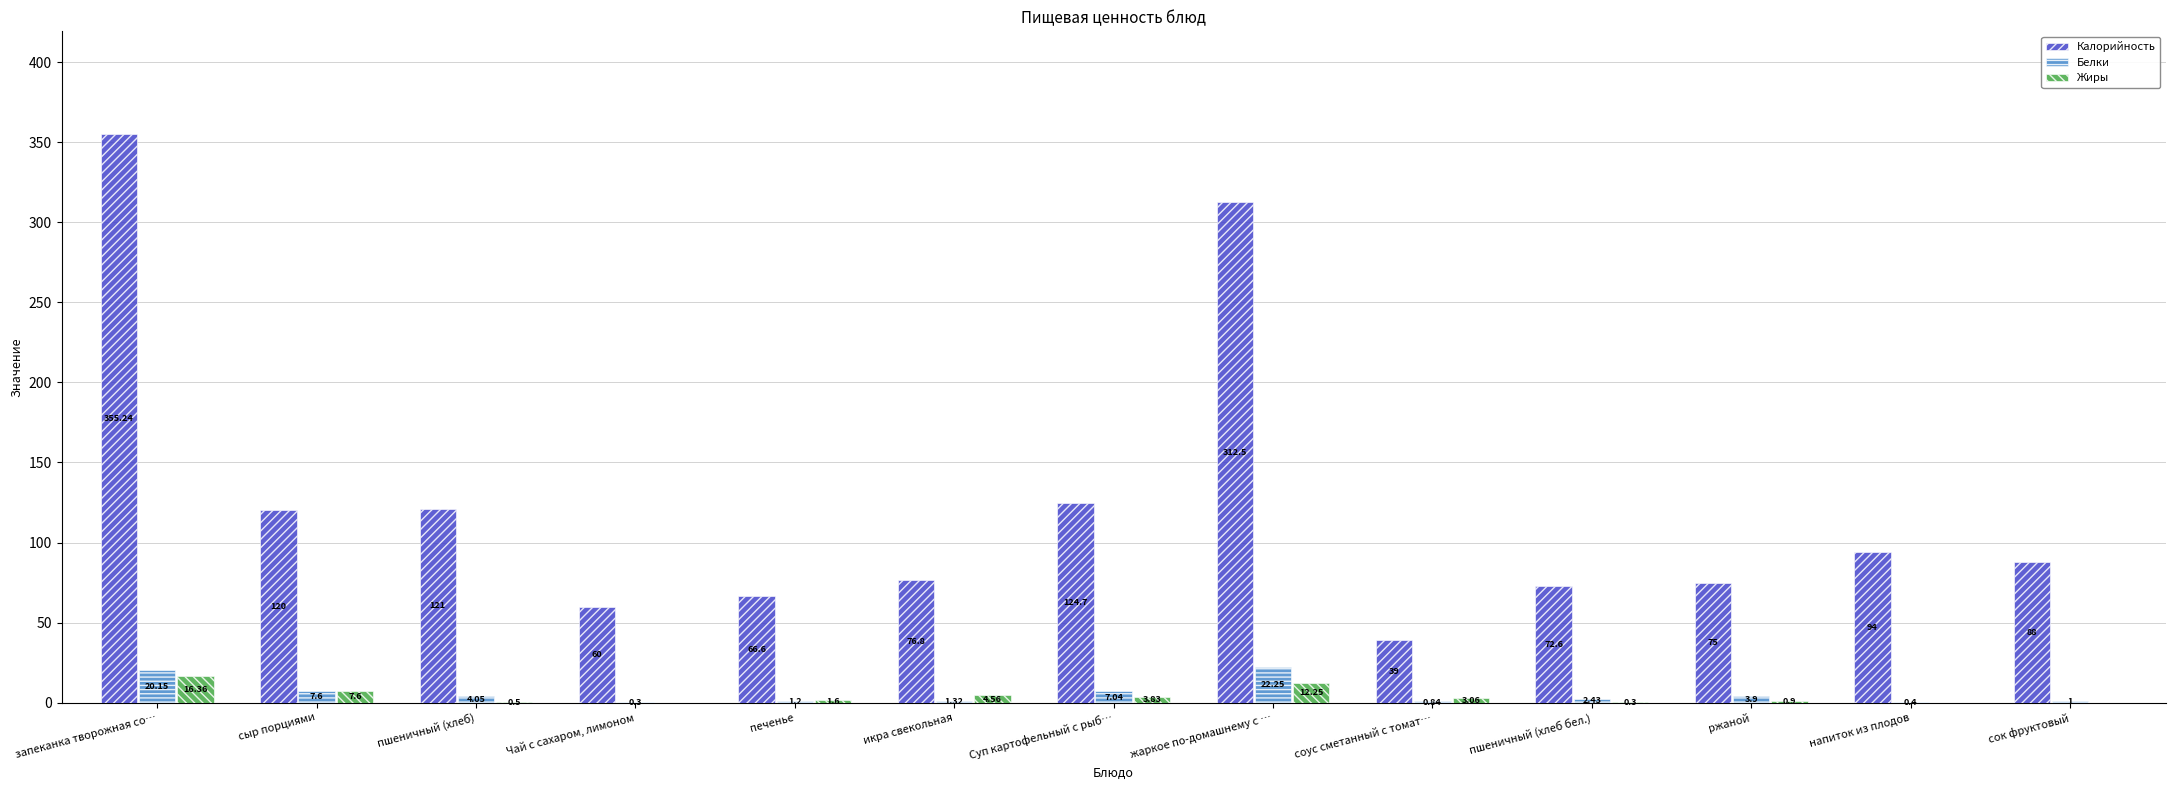

What is the total value across all series at напиток из плодов?

94.4